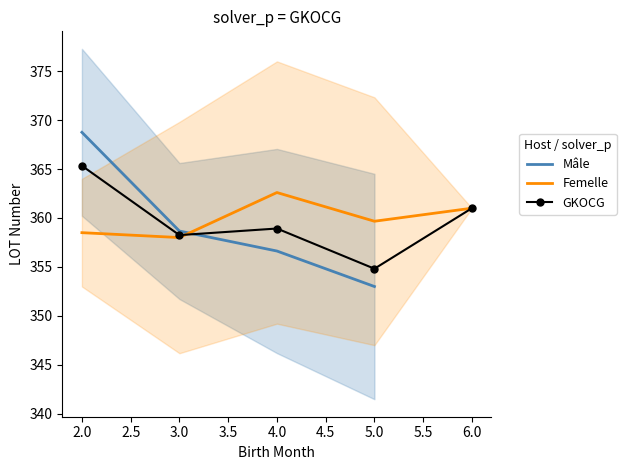

Which category has the lowest value in the GKOCG series?

5.0